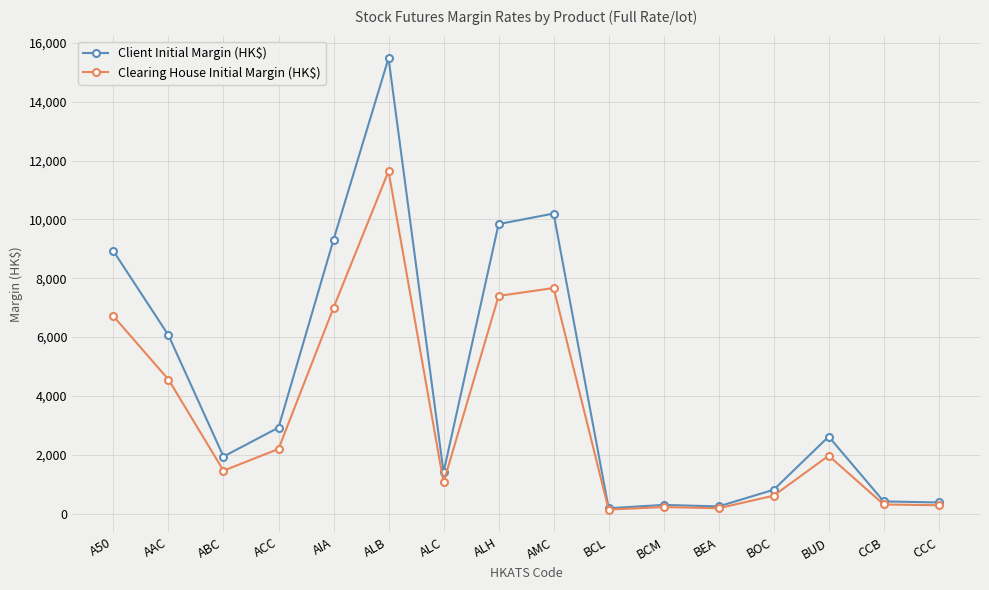

How many values in the Clearing House Initial Margin (HK$) series are below 1970?

8